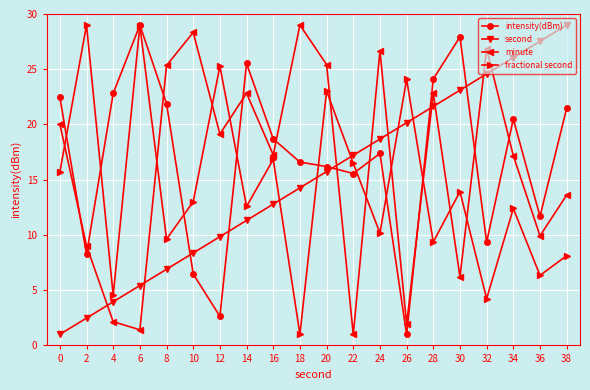

Is the value of second at 12 greater than the value of fractional second at 14?

No